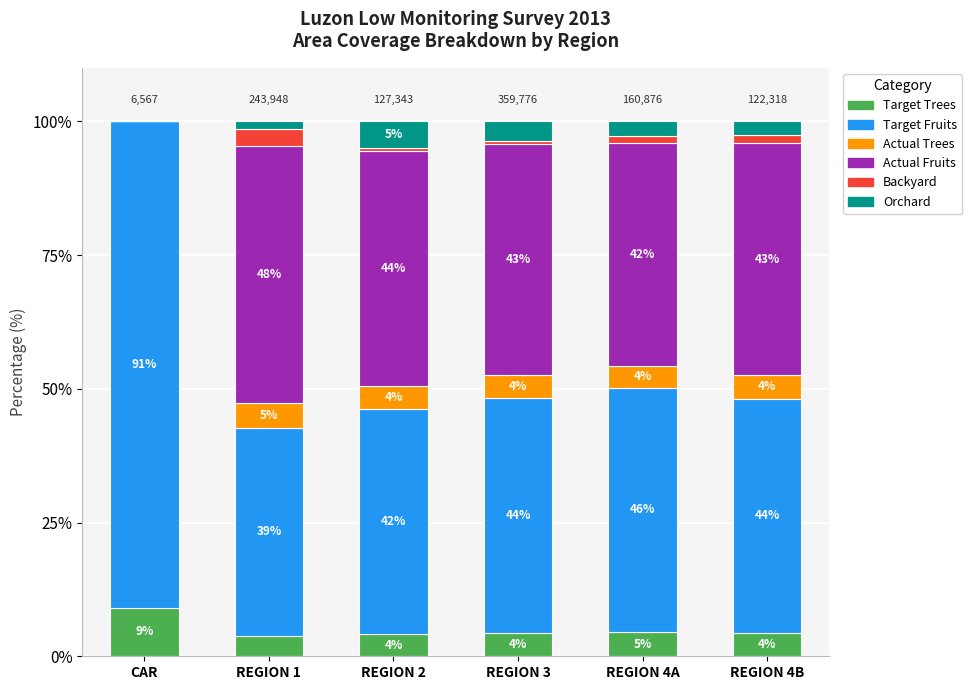

What are all the series names shown in the legend?

Target Trees, Target Fruits, Actual Trees, Actual Fruits, Backyard, Orchard